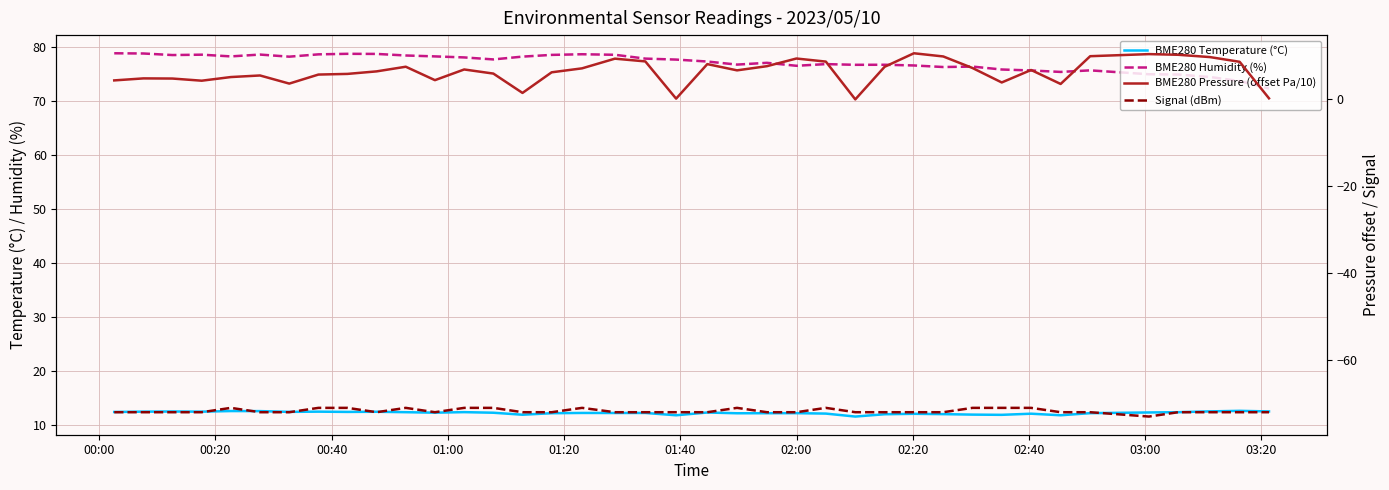

Reading right to left, what are all the values shown in this chart?

BME280 Temperature (°C): 12.5	12.6	12.5	12.3	12.3	12.1	11.8	12.0	11.8	11.9	12.0	12.0	11.9	11.5	12.1	12.1	12.1	12.1	12.3	11.8	12.2	12.2	12.2	12.1	11.8	12.2	12.3	12.2	12.3	12.4	12.4	12.4	12.4	12.5	12.5	12.4	12.4	12.4	12.4
BME280 Humidity (%): 72.4	73.8	74.5	75.0	75.0	75.7	75.4	75.7	75.9	76.4	76.3	76.6	76.8	76.8	76.9	76.6	77.1	76.8	77.4	77.7	77.9	78.6	78.7	78.6	78.3	77.8	78.1	78.3	78.5	78.8	78.8	78.7	78.3	78.7	78.3	78.6	78.6	78.9	78.9
BME280 Pressure (offset Pa/10): 0.2	8.7	9.7	10.3	10.4	9.9	3.5	6.8	3.9	7.2	9.9	10.6	7.5	0.0	8.7	9.4	7.6	6.7	8.1	0.2	8.7	9.4	7.1	6.2	1.5	5.9	6.9	4.4	7.5	6.4	5.9	5.7	3.6	5.5	5.1	4.3	4.8	4.8	4.4
Signal (dBm): -72.0	-72.0	-72.0	-72.0	-73.0	-72.0	-72.0	-71.0	-71.0	-71.0	-72.0	-72.0	-72.0	-72.0	-71.0	-72.0	-72.0	-71.0	-72.0	-72.0	-72.0	-72.0	-71.0	-72.0	-72.0	-71.0	-71.0	-72.0	-71.0	-72.0	-71.0	-71.0	-72.0	-72.0	-71.0	-72.0	-72.0	-72.0	-72.0